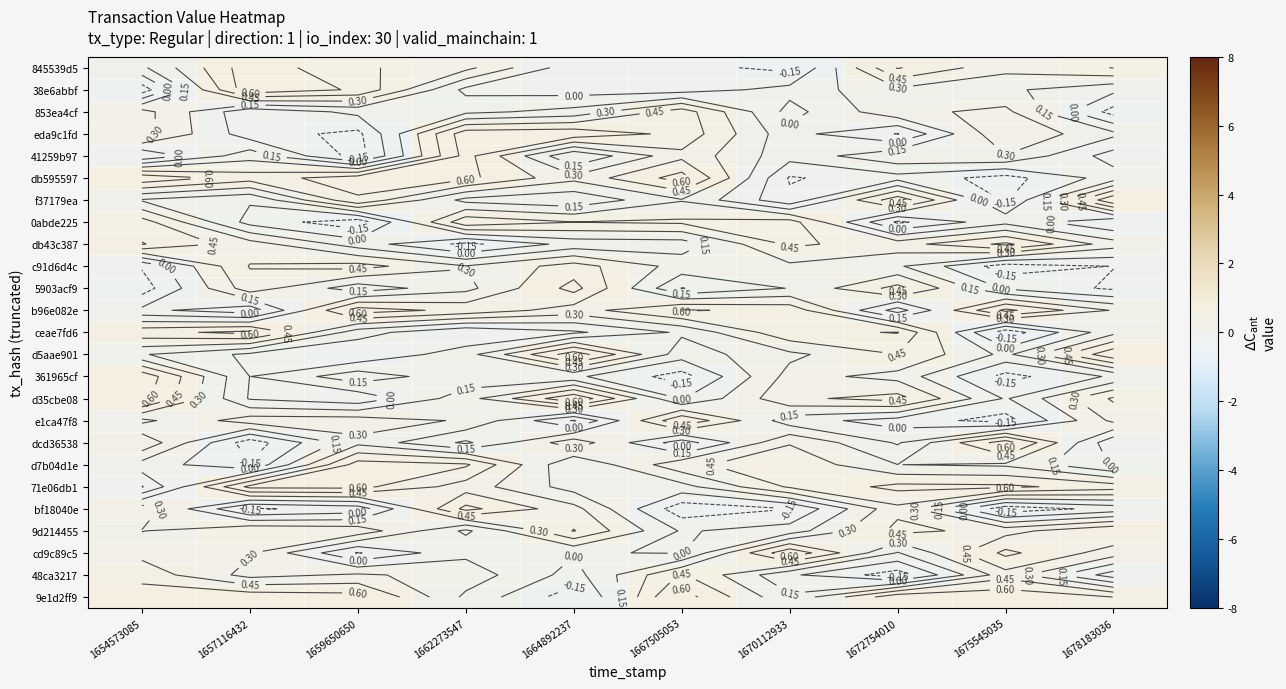

At which label is cd9c89c5 closest to 0?

1667505053